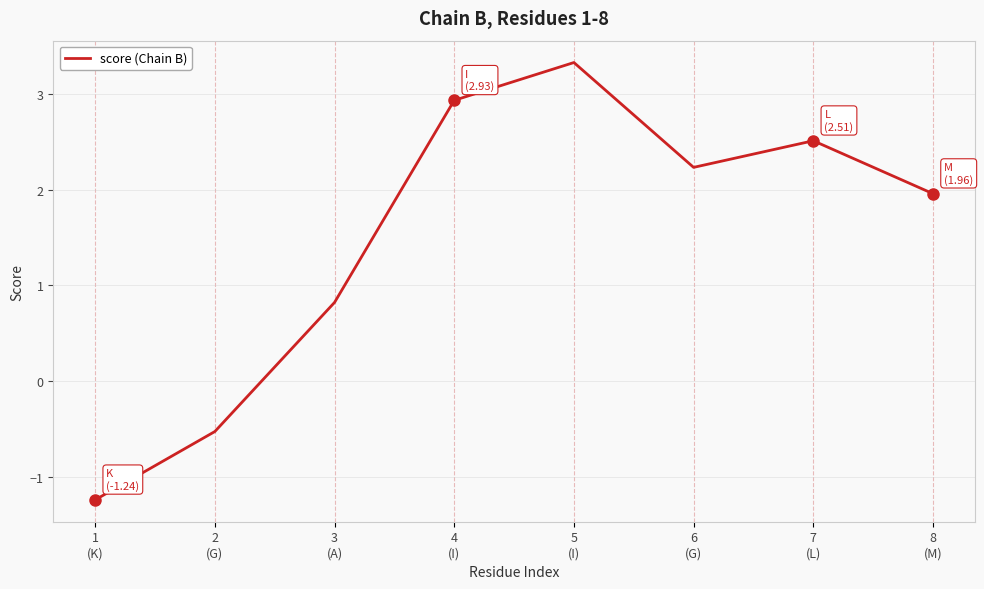

Where does the data first go above 2?

4
(I)